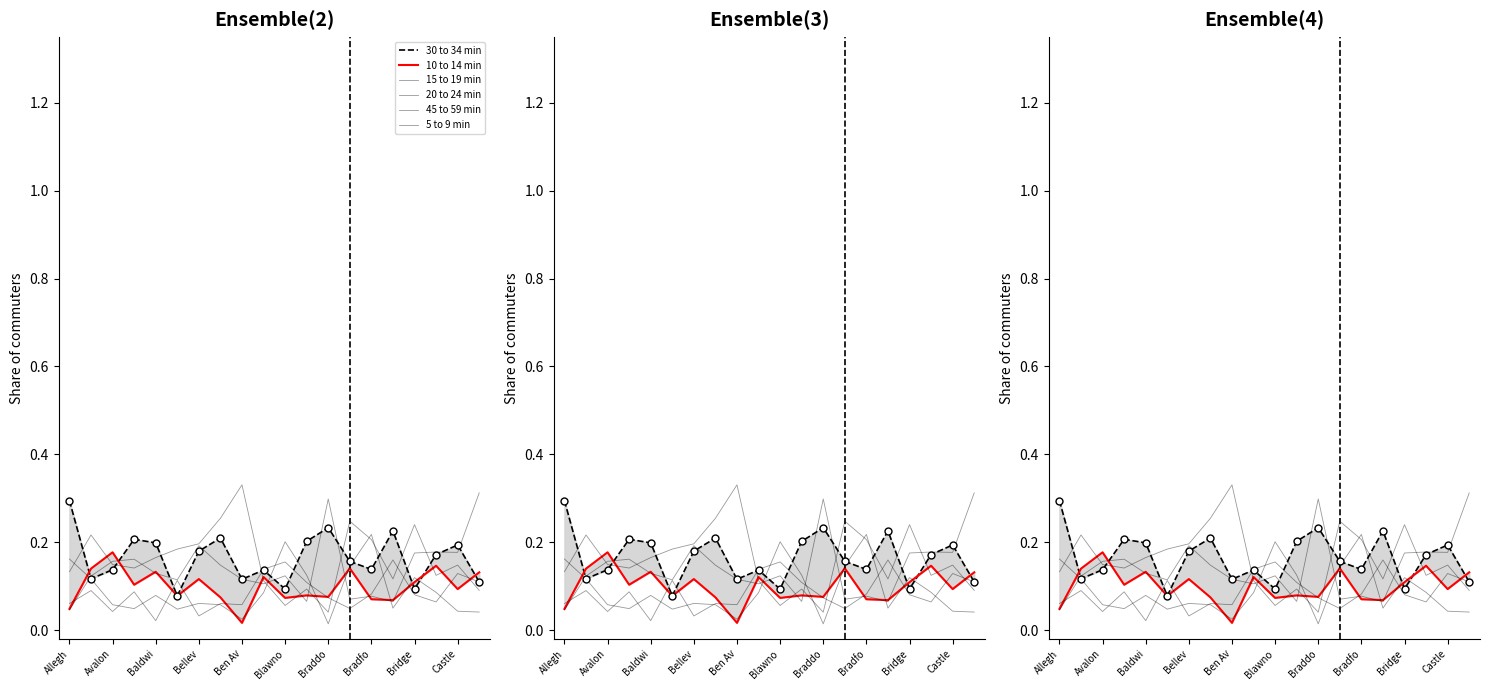

Which series reaches the maximum Y coordinate?

20 to 24 min